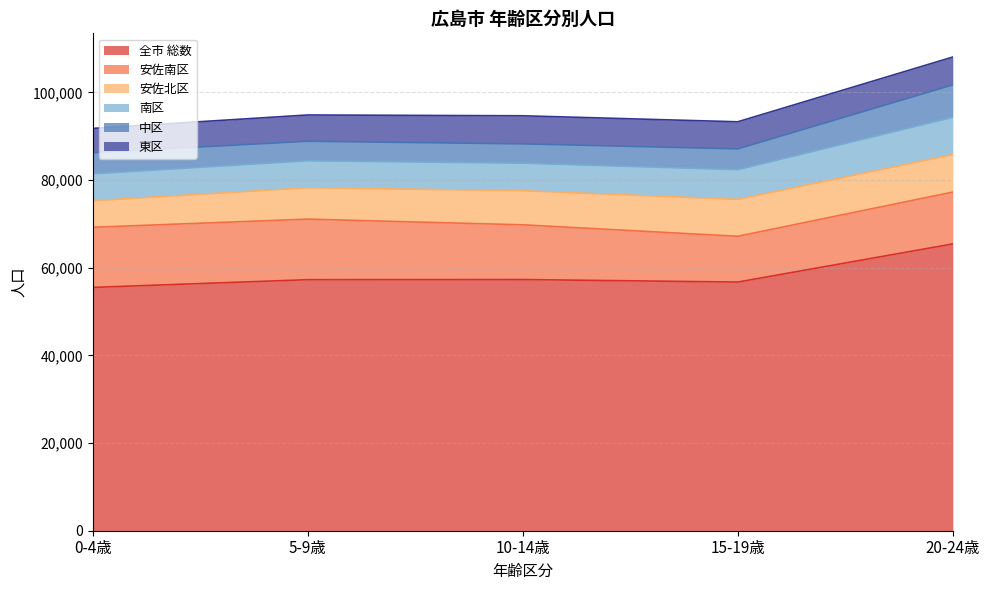

Which has a higher value, 15-19歳 or 0-4歳?

15-19歳